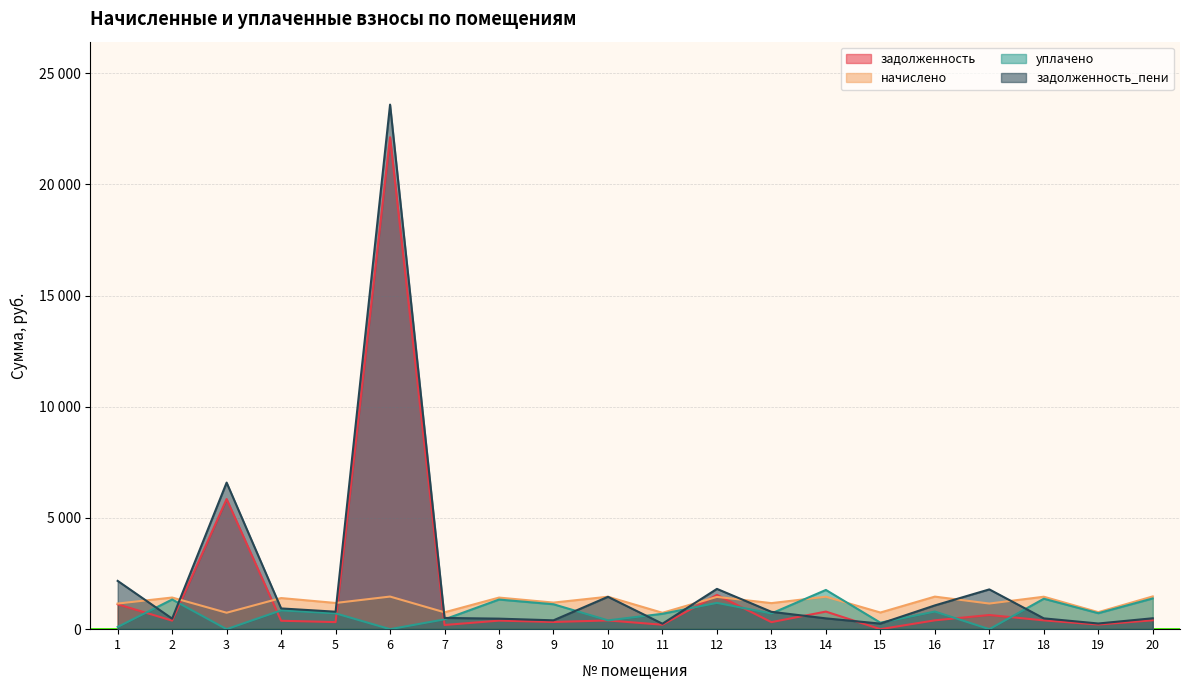

Is the value of задолженность_пени at 19 greater than the value of задолженность at 6?

No